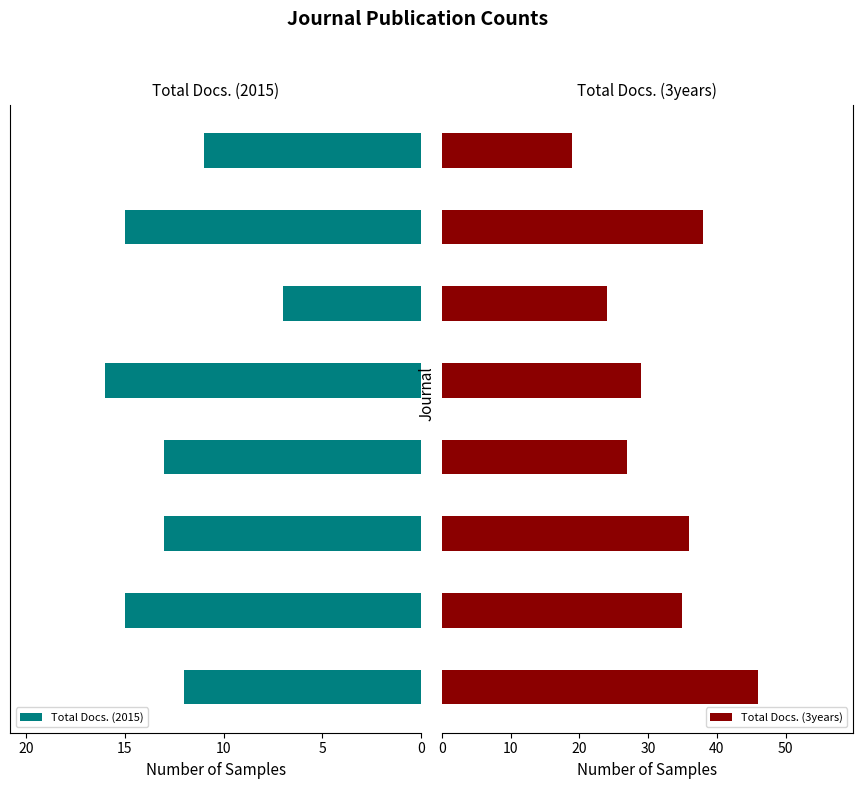

What is the minimum value shown in the chart?

7